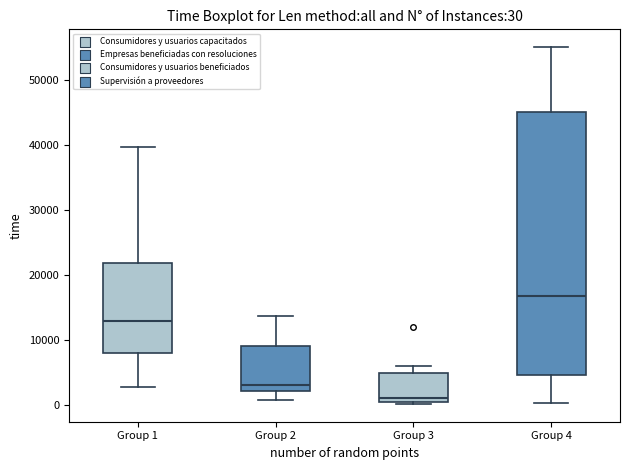

Which box is the tallest, from its lower edge to its upper edge?

Group 4